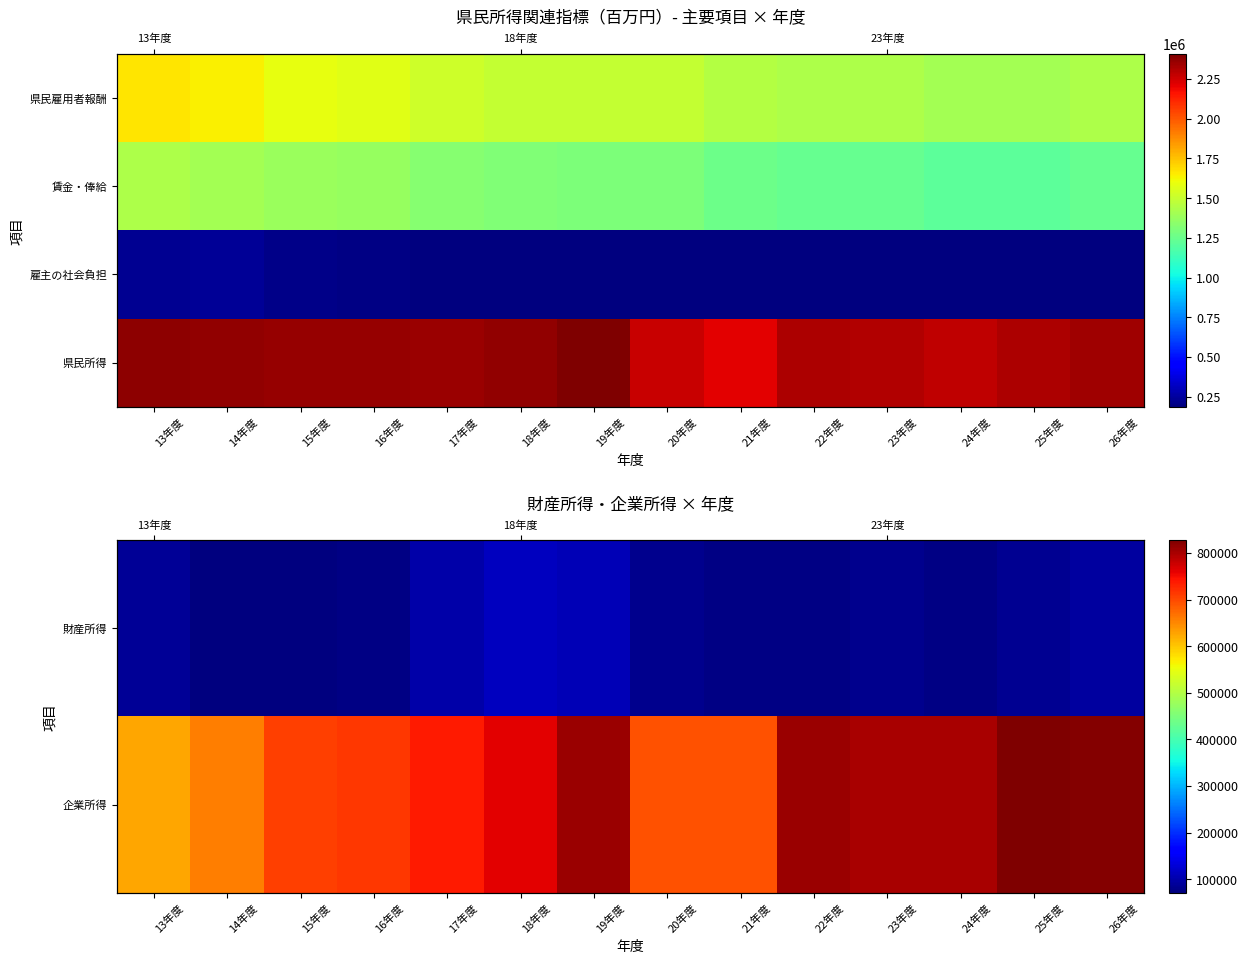

What is the greatest value displayed?

2409129